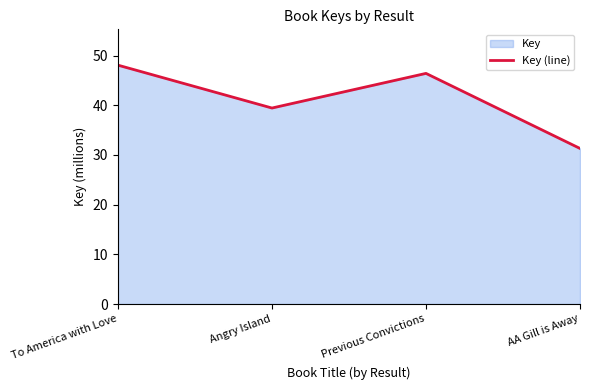

Reading left to right, list all the values displayed in this chart.

48.1	39.4	46.4	31.3